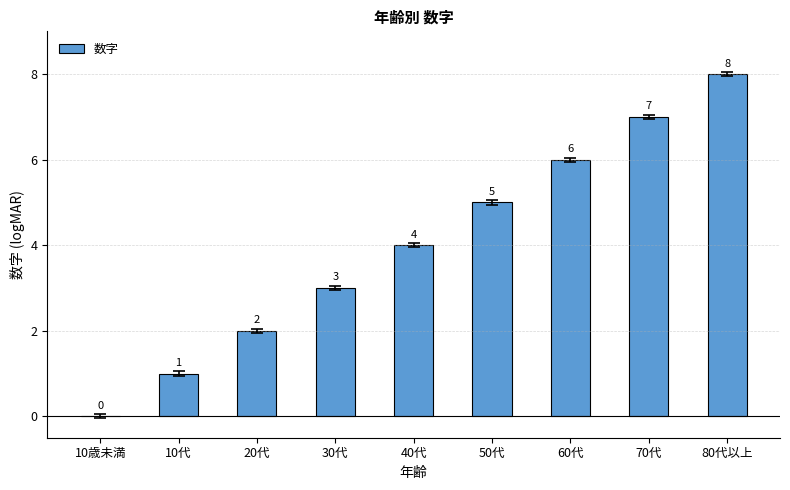

What is the average value?

4